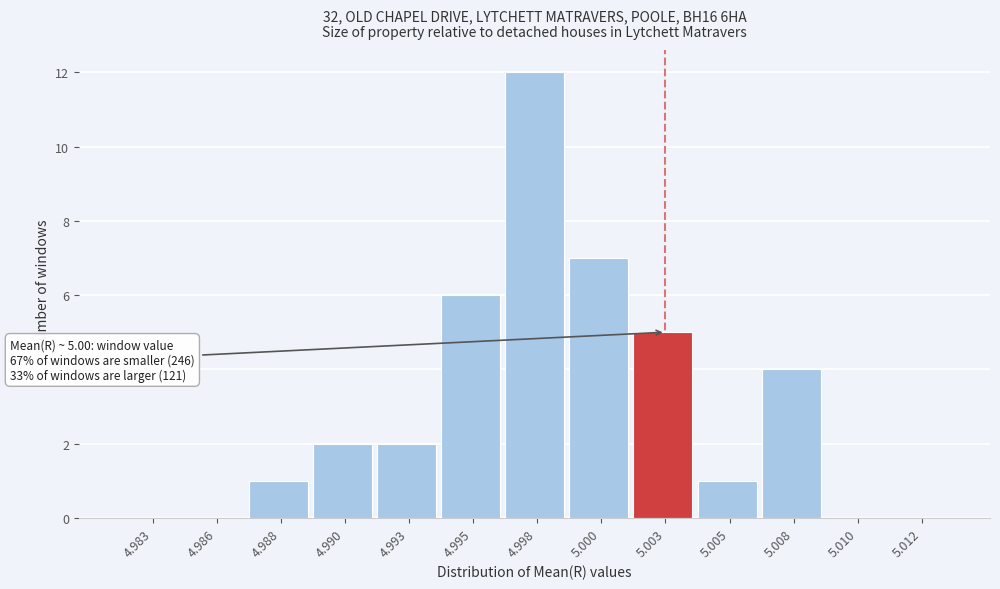

Reading left to right, what are all the values shown in this chart?

4.983=0	4.986=0	4.988=1	4.990=2	4.993=2	4.995=6	4.998=12	5.000=7	5.003=5	5.005=1	5.008=4	5.010=0	5.012=0